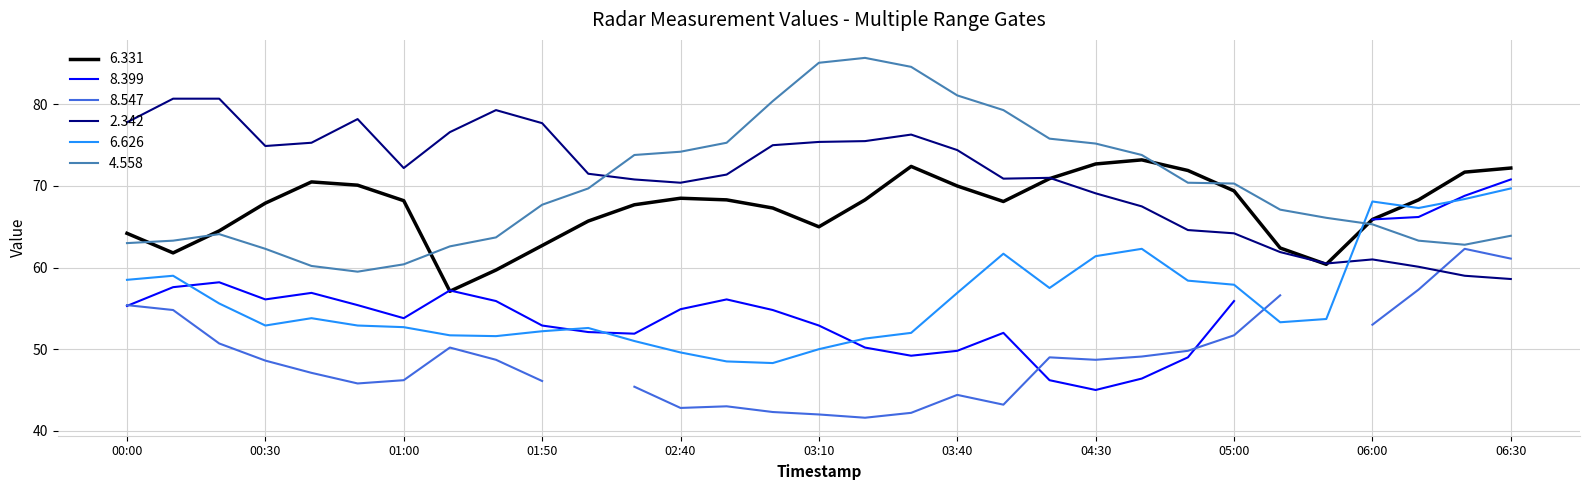

Is it true that 6.626 equals 51.6 at 2015/01/13 01:40?

True